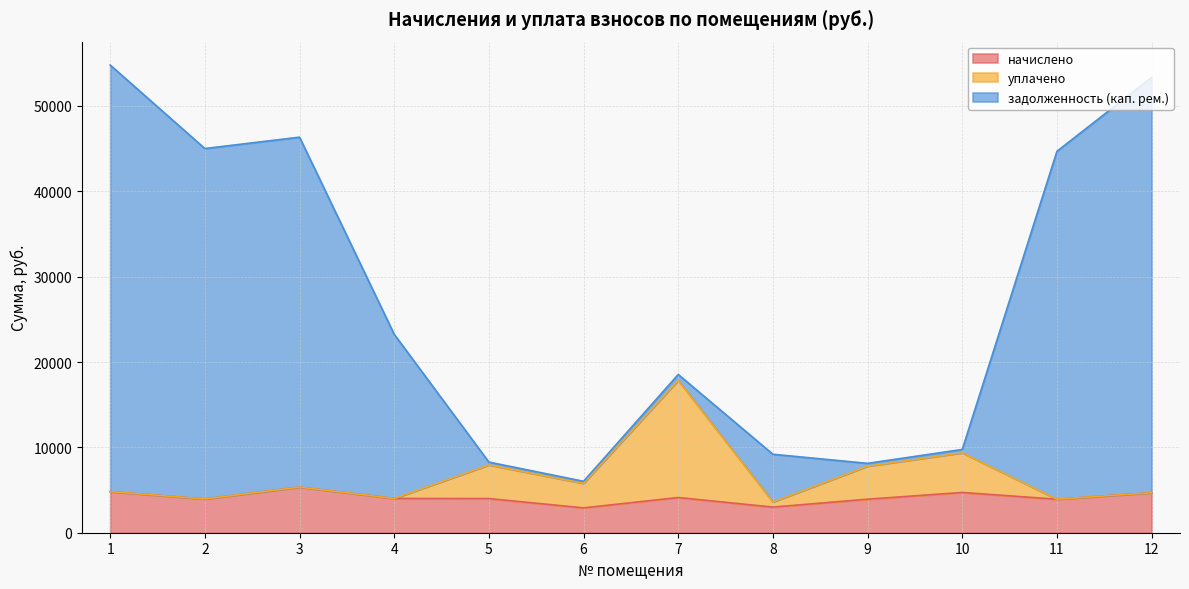

What is the sum of all начислено values?

49420.7